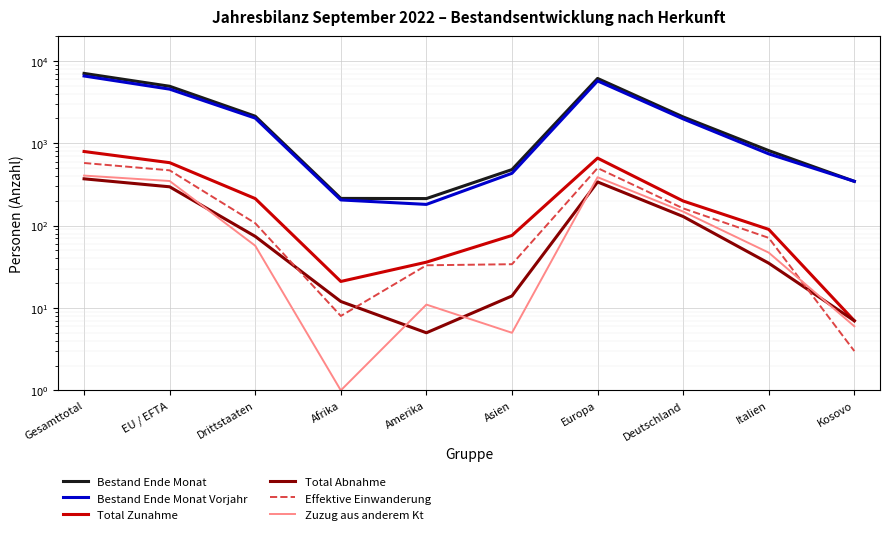

What is the label of the 8th point from the left?

Deutschland